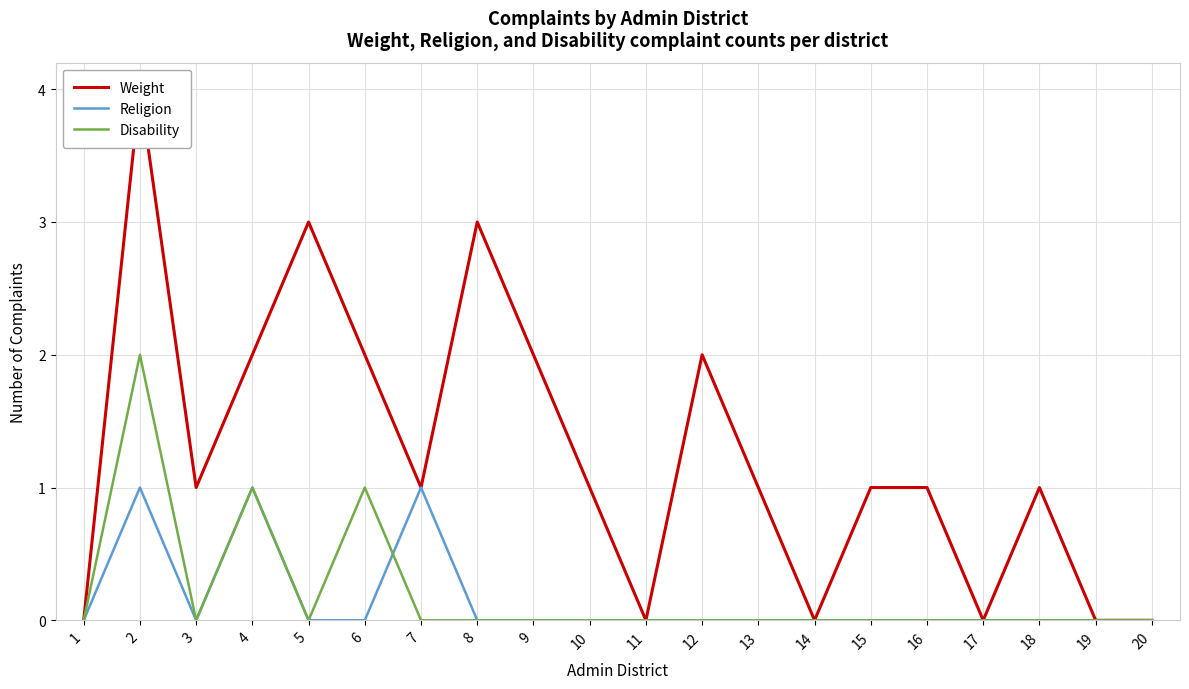

Reading right to left, what are all the values shown in this chart?

Weight: 20=0	19=0	18=1	17=0	16=1	15=1	14=0	13=1	12=2	11=0	10=1	9=2	8=3	7=1	6=2	5=3	4=2	3=1	2=4	1=0
Religion: 20=0	19=0	18=0	17=0	16=0	15=0	14=0	13=0	12=0	11=0	10=0	9=0	8=0	7=1	6=0	5=0	4=1	3=0	2=1	1=0
Disability: 20=0	19=0	18=0	17=0	16=0	15=0	14=0	13=0	12=0	11=0	10=0	9=0	8=0	7=0	6=1	5=0	4=1	3=0	2=2	1=0